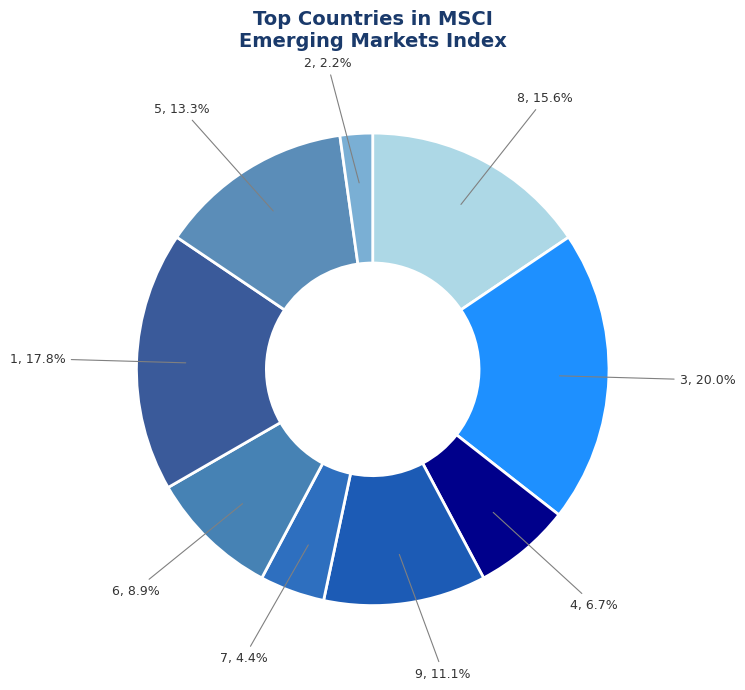

Does any single category account for the majority?

No